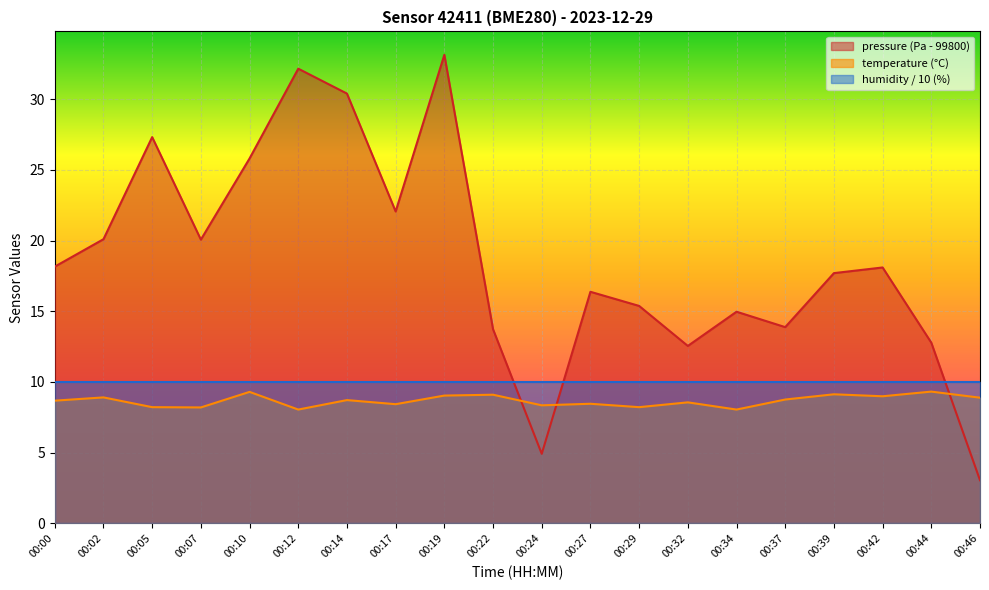

Where is the first local minimum for temperature?

00:07